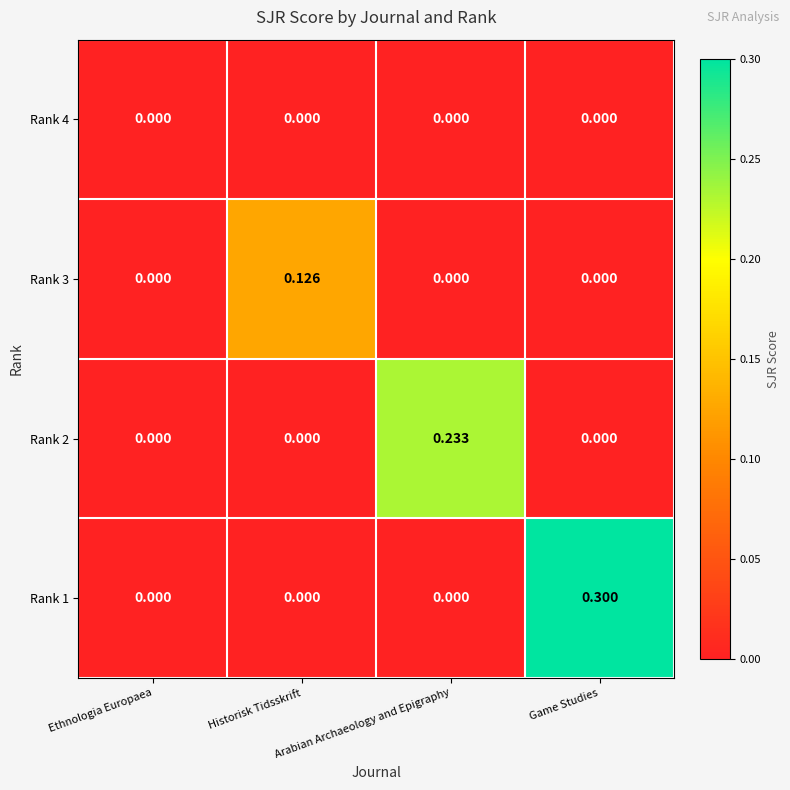

At which category is the sum across all series the highest?

Game Studies